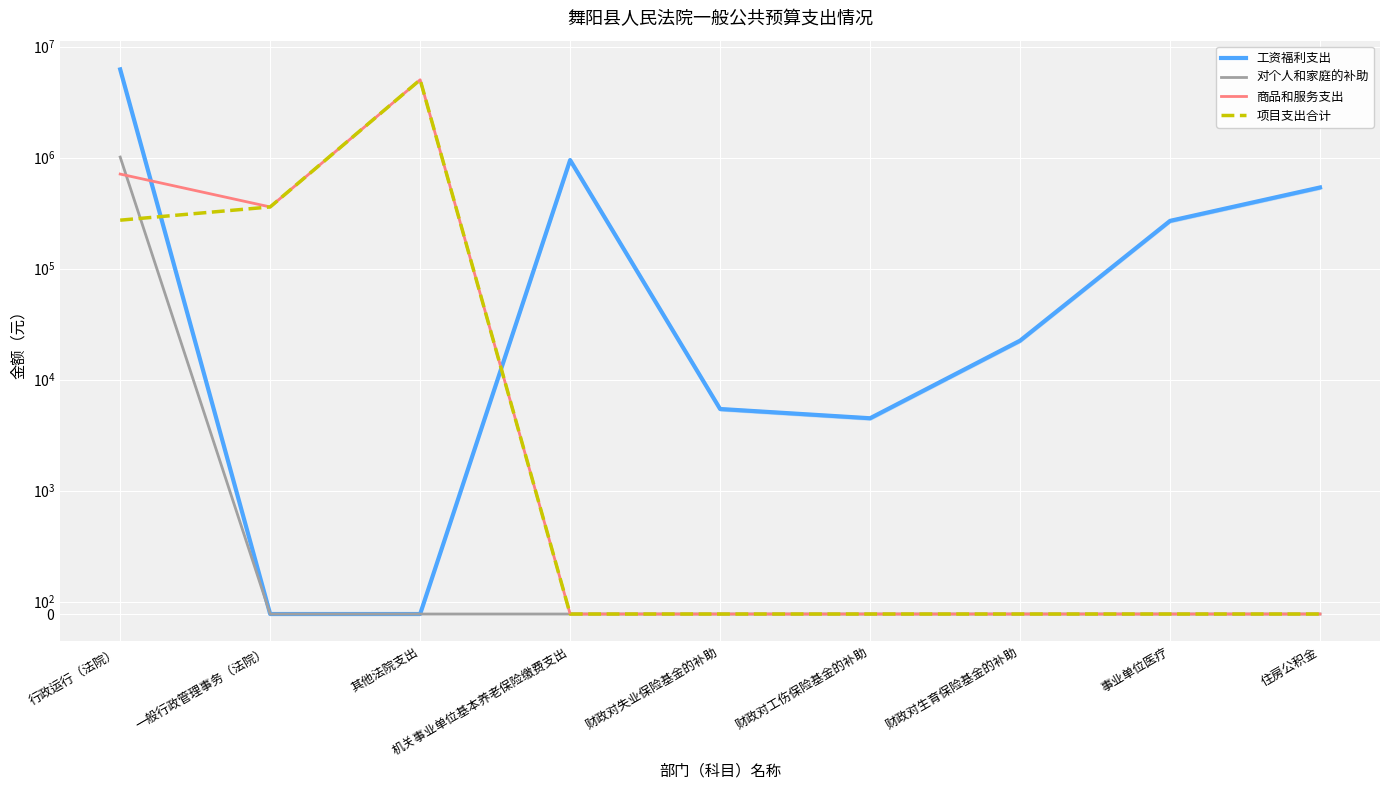

What is the label of the 3rd point from the left?

其他法院支出